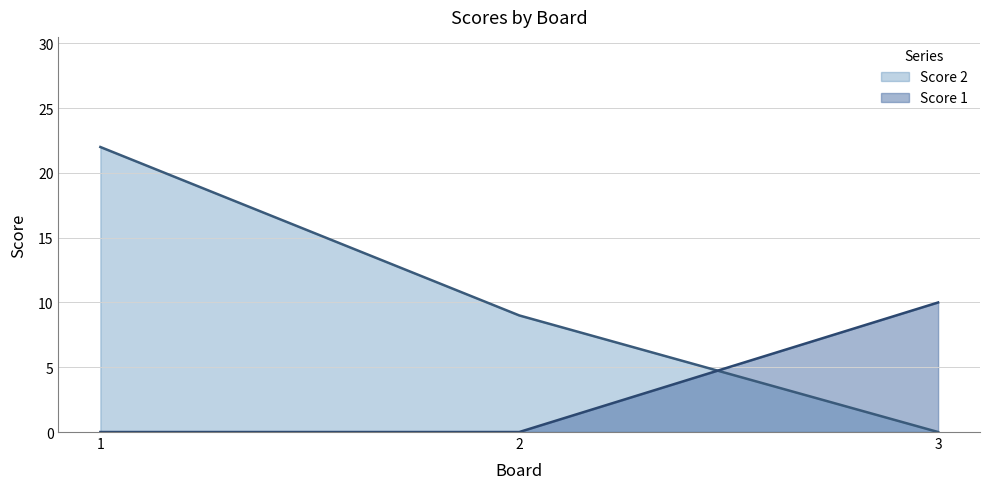

List the series in order of their overall mean, highest first.

Score 2, Score 1